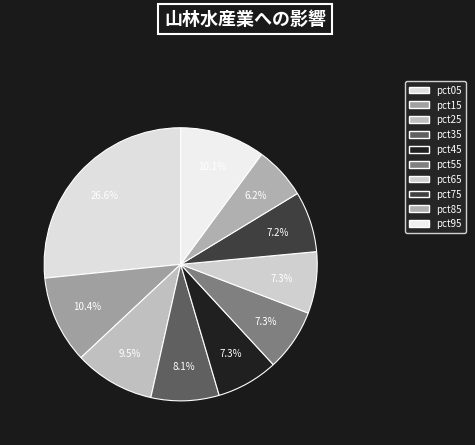

How many segments does this pie chart have?

10